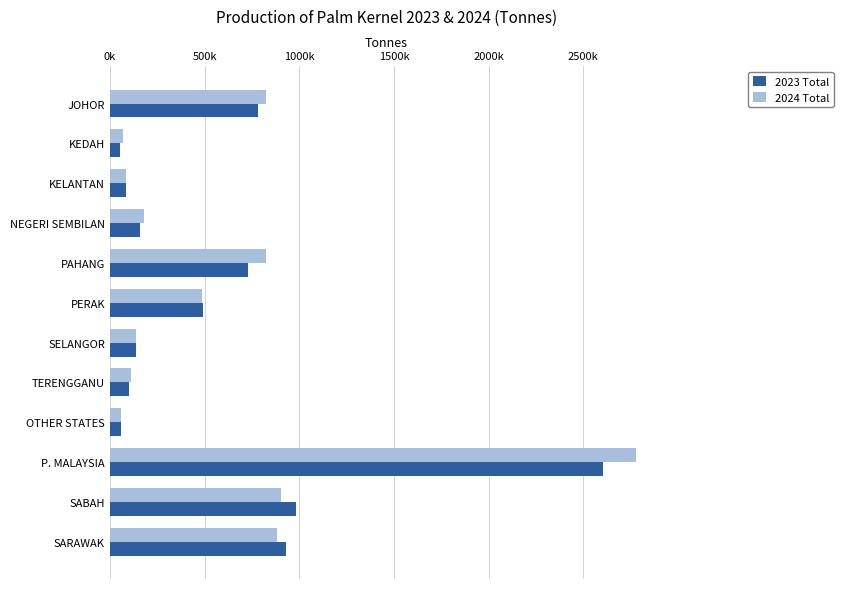

At how many categories does at least one series exceed 1916605?

1